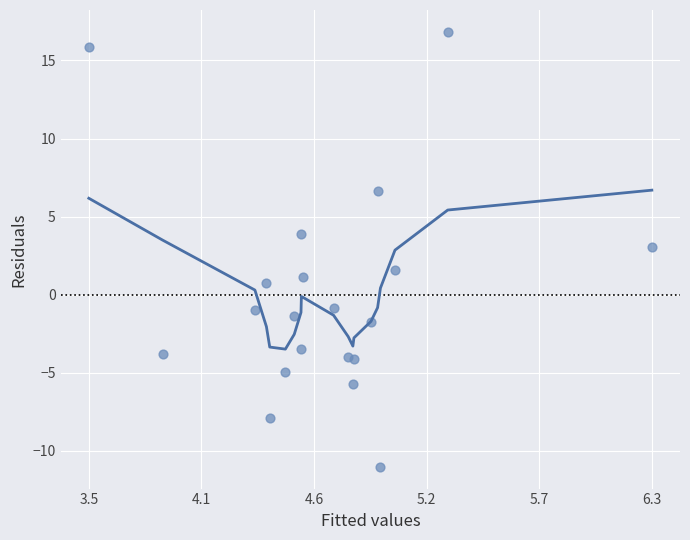

What Y value in the scatter plot is closest to 2?

1.6